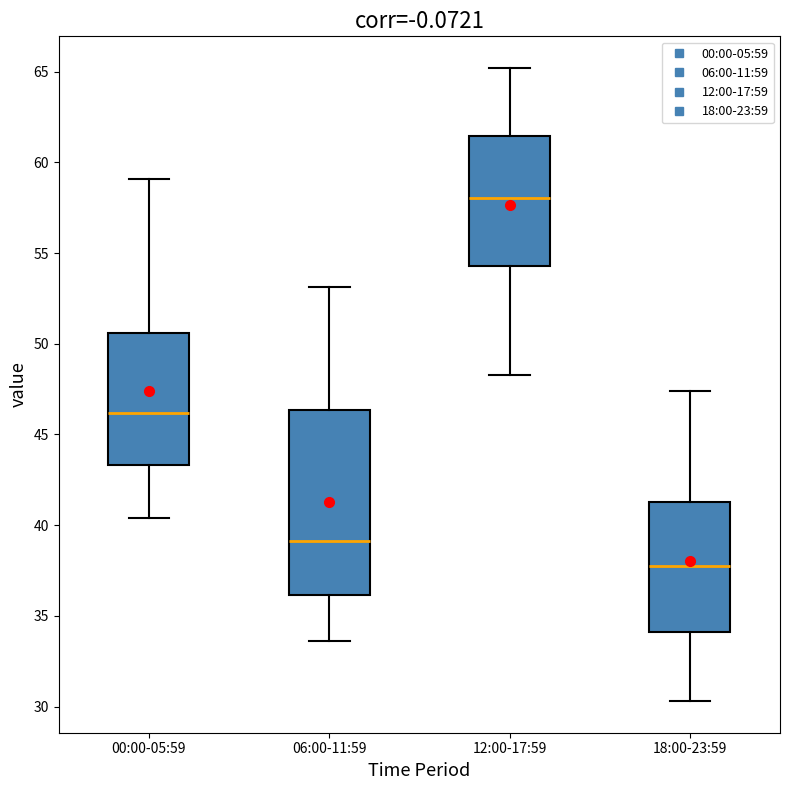

Comparing the boxes themselves (not the whiskers), which one is the tallest?

06:00-11:59